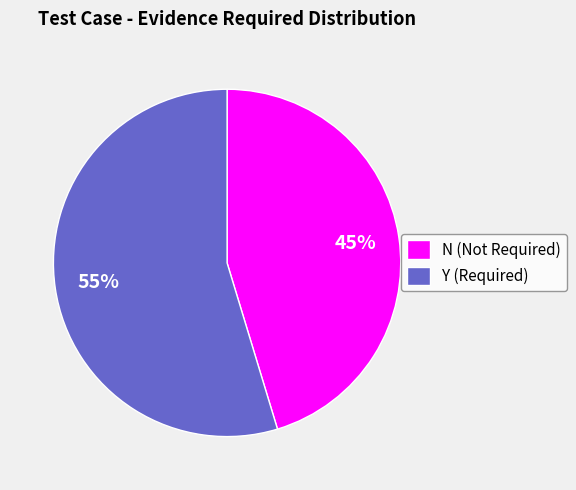

Which category has the smallest portion of the pie?

N